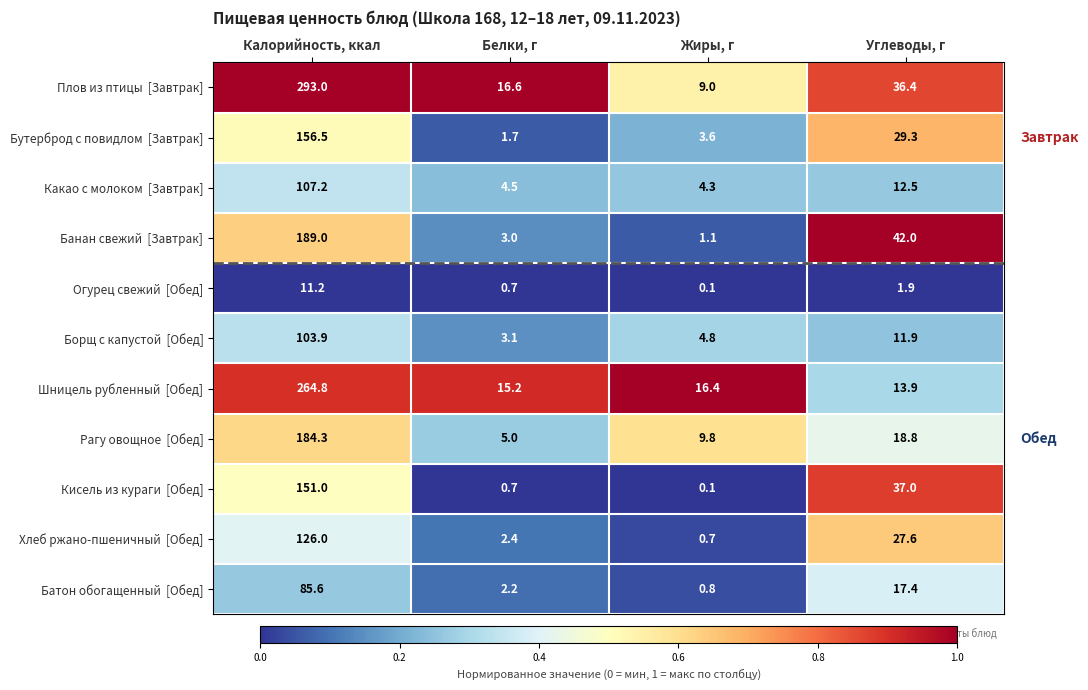

Which category has the lowest value across all series?

Жиры, г